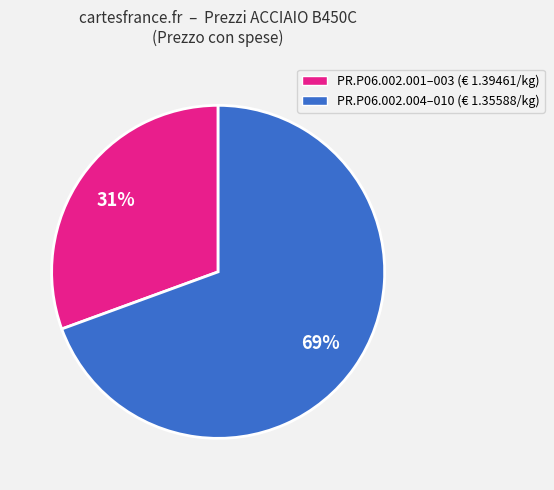

The PR.P06.002.001–003 (€ 1.39461/kg) slice represents 22% of the pie. True or false?

False